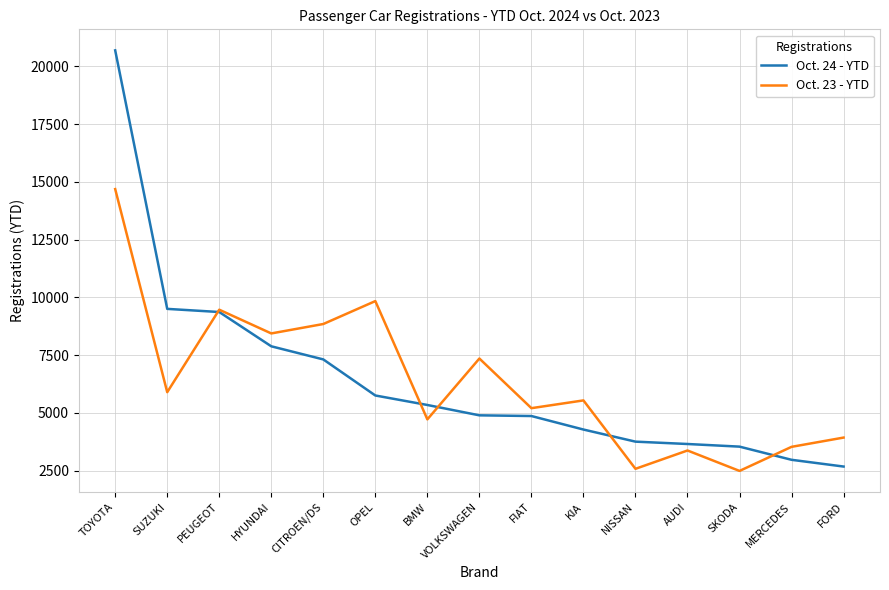

What is the difference between the highest and lowest values at SUZUKI?

3606